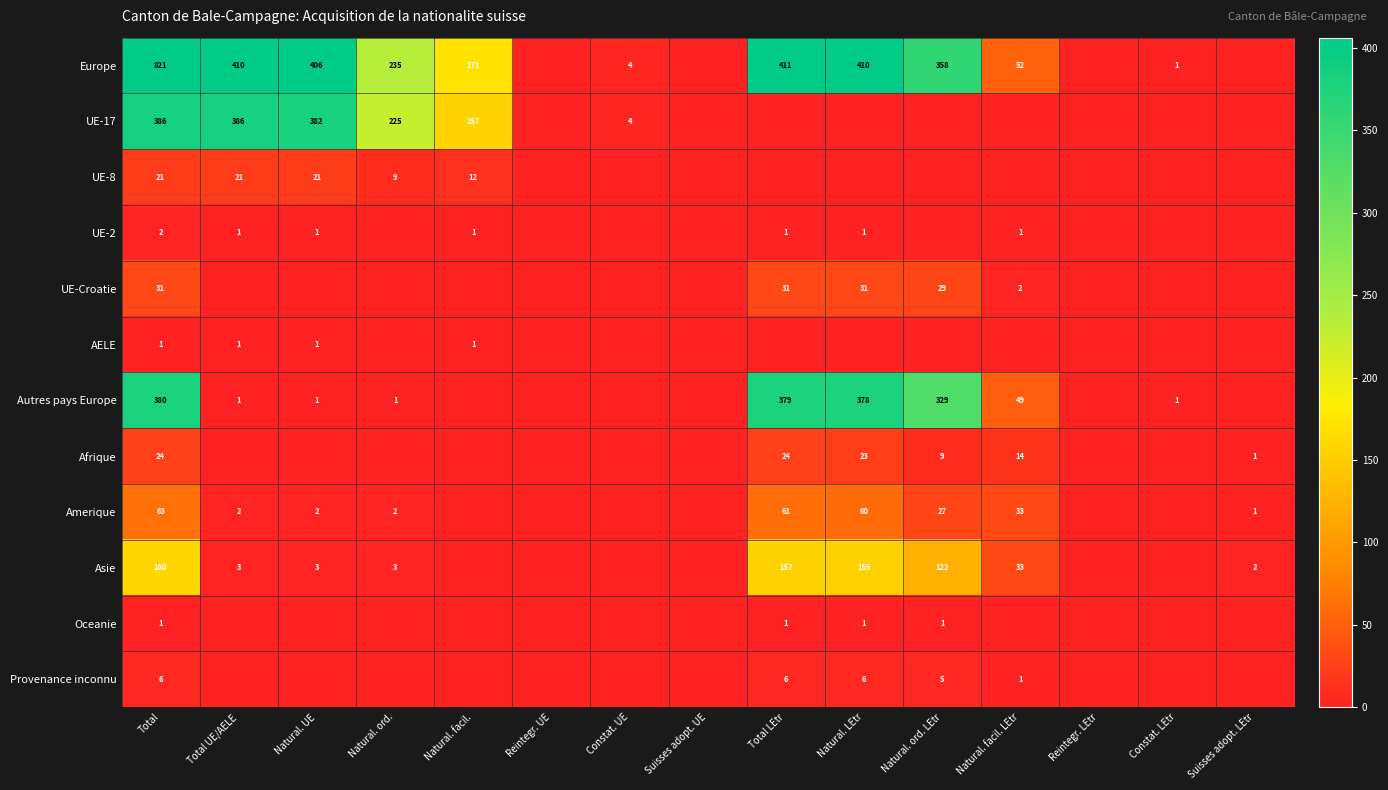

What is the sum of the UE-17 values at Total and Constat. UE?

390